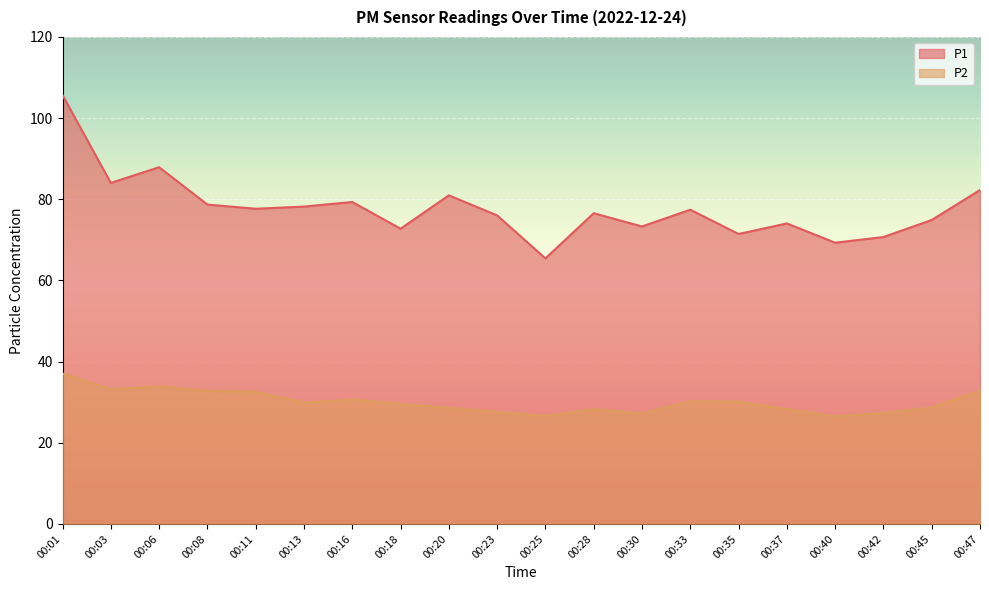

Reading left to right, what are all the values shown in this chart?

P1: 105.7	84.0	87.9	78.7	77.7	78.2	79.3	72.8	81.0	76.0	65.4	76.6	73.3	77.4	71.5	74.0	69.3	70.7	74.9	82.3
P2: 37.0	33.2	33.9	32.8	32.6	29.9	30.7	29.6	28.6	27.6	26.6	28.3	27.3	30.2	30.1	28.3	26.5	27.4	28.7	32.9